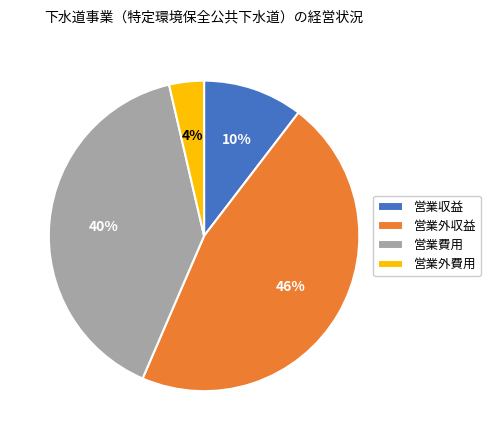

Is there any slice that represents more than half of the pie?

No